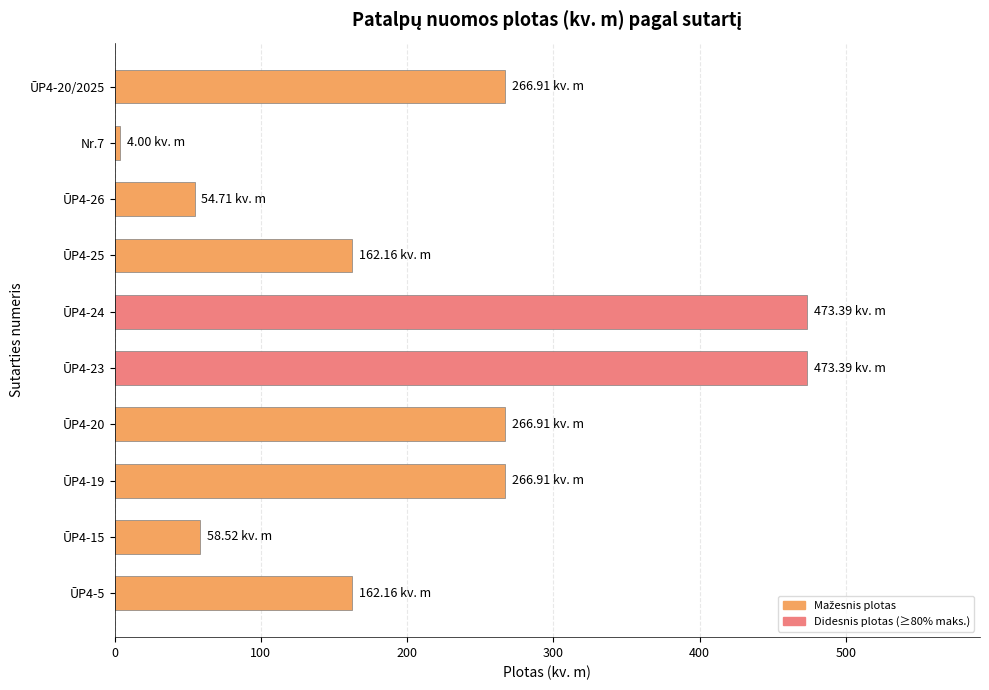

Which has a higher value, ŪP4-15 or ŪP4-23?

ŪP4-23